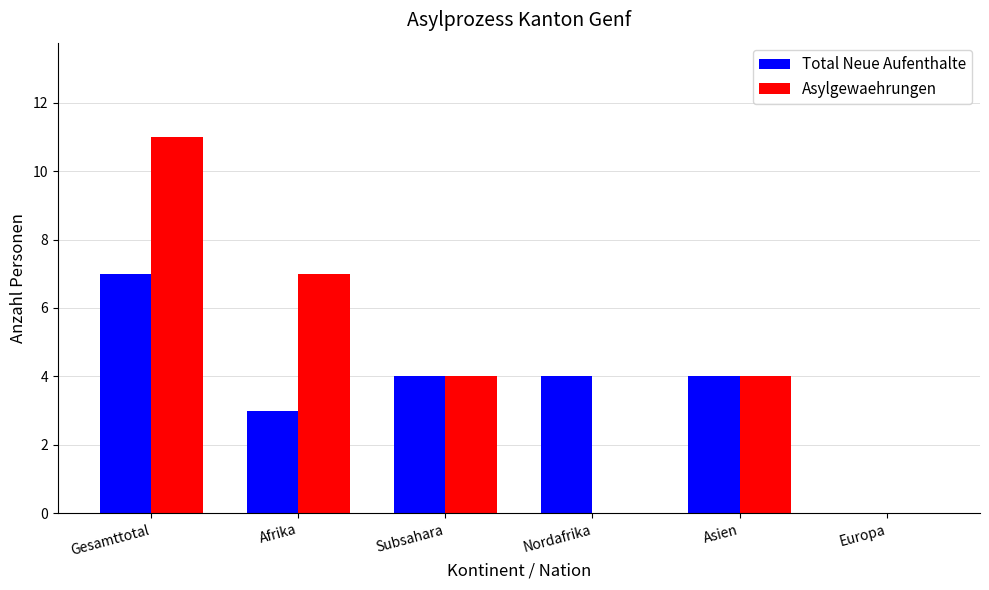

How many groups of bars are there?

6